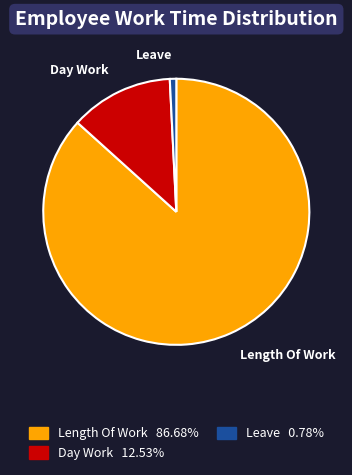

Is there a majority slice in this chart?

Yes